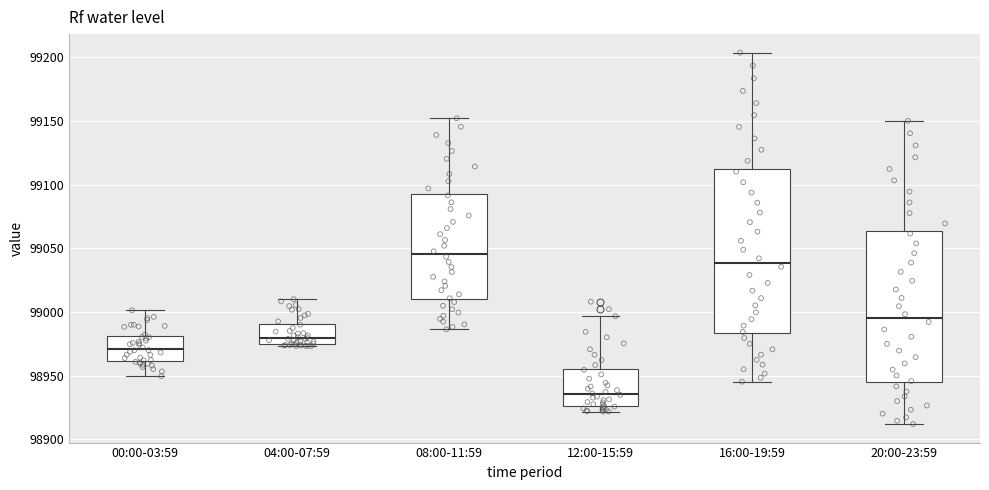

Reading left to right, transcribe this box plot: for each box, give where its median line is, the range the box spans, and where its two whiskers end, as read against the y-axis. The values are not printed on the chart, so give them approximately, as read against the axis.

00:00-03:59: median 98970, box 98960 to 98980, whiskers 98950 to 99000
04:00-07:59: median 98980, box 98975 to 98990, whiskers 98975 (just below the box's lower edge) to 99010
08:00-11:59: median 99045, box 99010 to 99095, whiskers 98985 to 99150
12:00-15:59: median 98935, box 98925 to 98955, whiskers 98920 to 98995
16:00-19:59: median 99040, box 98985 to 99110, whiskers 98945 to 99205
20:00-23:59: median 98995, box 98945 to 99065, whiskers 98910 to 99150